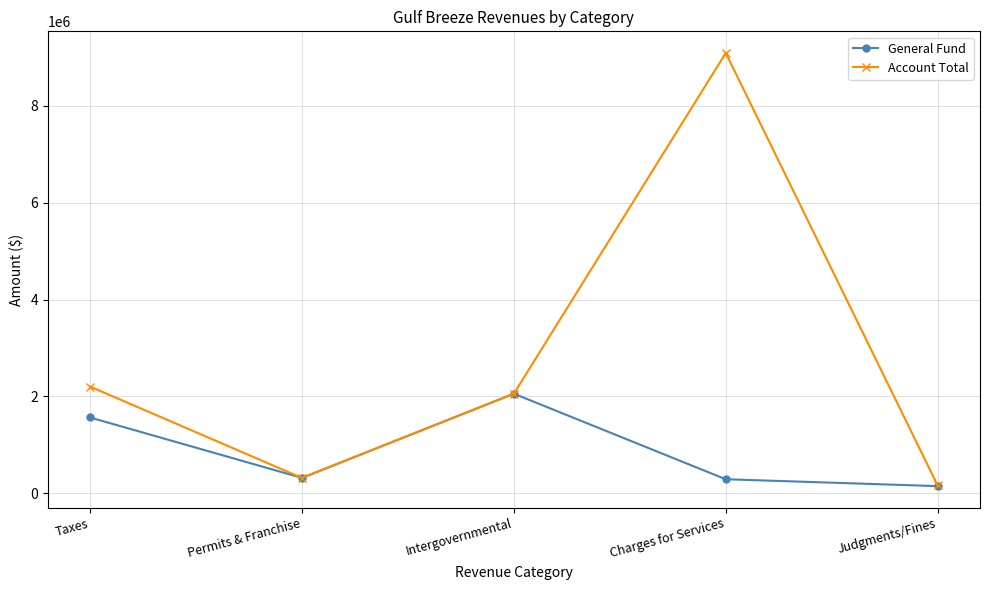

Which series has the widest spread of values?

Account Total